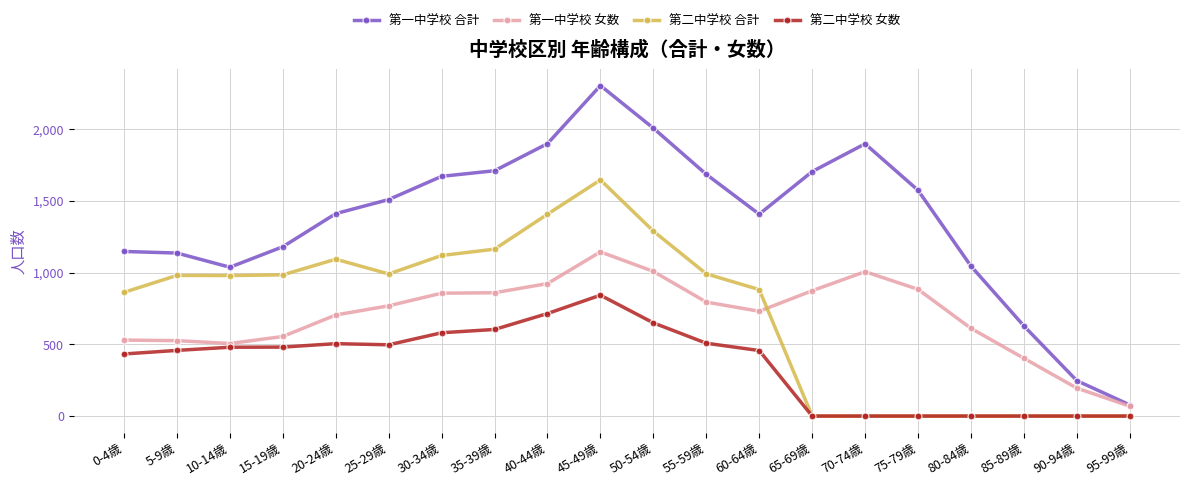

Is it true that 第一中学校 合計 equals 2697 at 75-79歳?

False